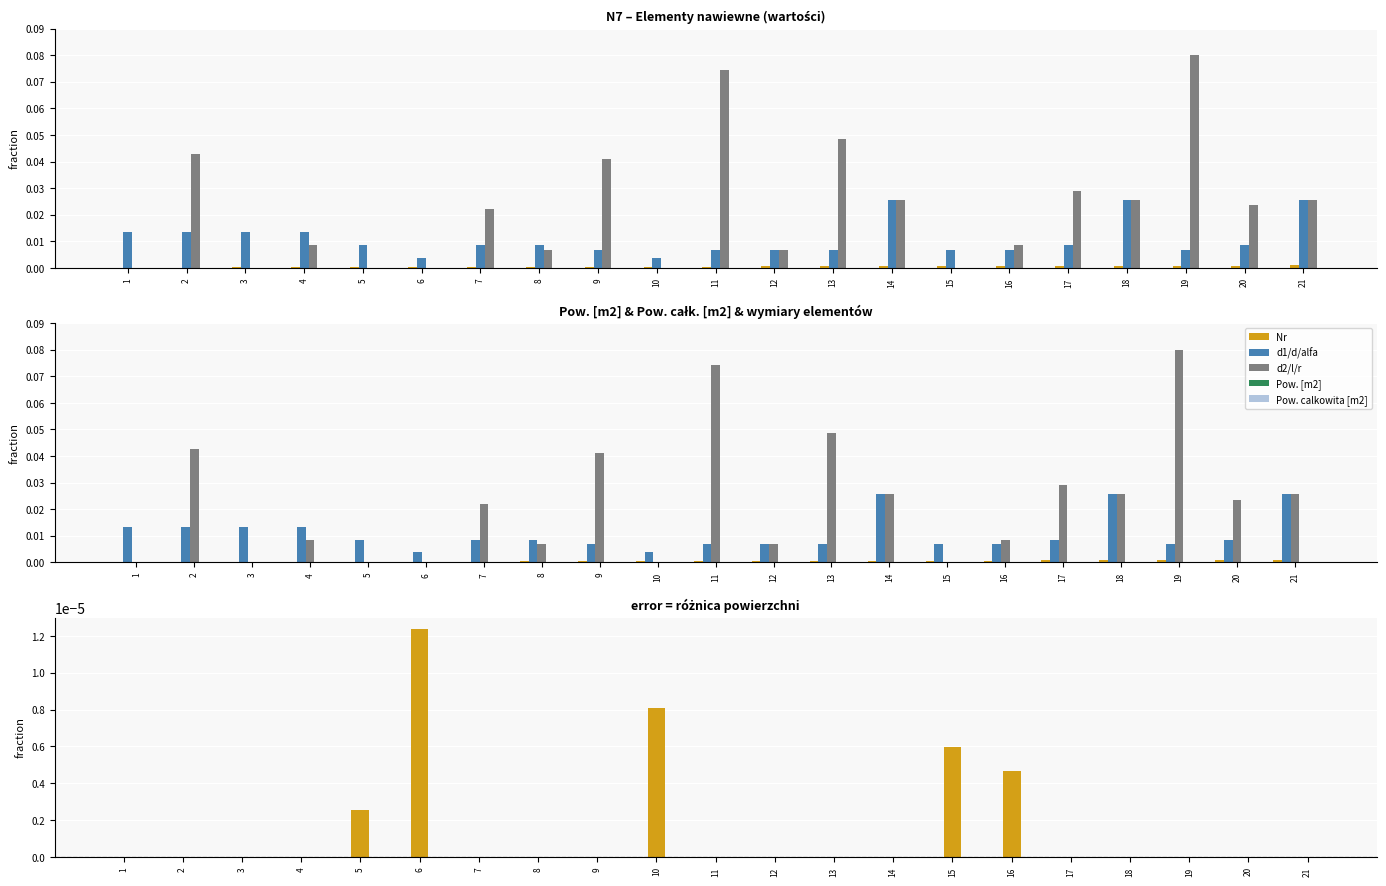

Reading left to right, extract all data points from this chart.

Nr: 1=0.0	2=0.0	3=0.0	4=0.0	5=0.0	6=0.0	7=0.0	8=0.0	9=0.0	10=0.0	11=0.0	12=0.0	13=0.0	14=0.0	15=0.0	16=0.0	17=0.0	18=0.0	19=0.0	20=0.0	21=0.0
d1/d/alfa: 1=0.0	2=0.0	3=0.0	4=0.0	5=0.0	6=0.0	7=0.0	8=0.0	9=0.0	10=0.0	11=0.0	12=0.0	13=0.0	14=0.0	15=0.0	16=0.0	17=0.0	18=0.0	19=0.0	20=0.0	21=0.0
d2/l/r: 1=0.0	2=0.0	3=0.0	4=0.0	5=0.0	6=0.0	7=0.0	8=0.0	9=0.0	10=0.0	11=0.1	12=0.0	13=0.0	14=0.0	15=0.0	16=0.0	17=0.0	18=0.0	19=0.1	20=0.0	21=0.0
Pow. [m2]: 1=0.0	2=0.0	3=0.0	4=0.0	5=0.0	6=0.0	7=0.0	8=0.0	9=0.0	10=0.0	11=0.0	12=0.0	13=0.0	14=0.0	15=0.0	16=0.0	17=0.0	18=0.0	19=0.0	20=0.0	21=0.0
Pow. calkowita [m2]: 1=0.0	2=0.0	3=0.0	4=0.0	5=0.0	6=0.0	7=0.0	8=0.0	9=0.0	10=0.0	11=0.0	12=0.0	13=0.0	14=0.0	15=0.0	16=0.0	17=0.0	18=0.0	19=0.0	20=0.0	21=0.0
Różnica Pow. całk. - Pow.: 1=0.0	2=0.0	3=0.0	4=0.0	5=0.0	6=0.0	7=0.0	8=0.0	9=0.0	10=0.0	11=0.0	12=0.0	13=0.0	14=0.0	15=0.0	16=0.0	17=0.0	18=0.0	19=0.0	20=0.0	21=0.0